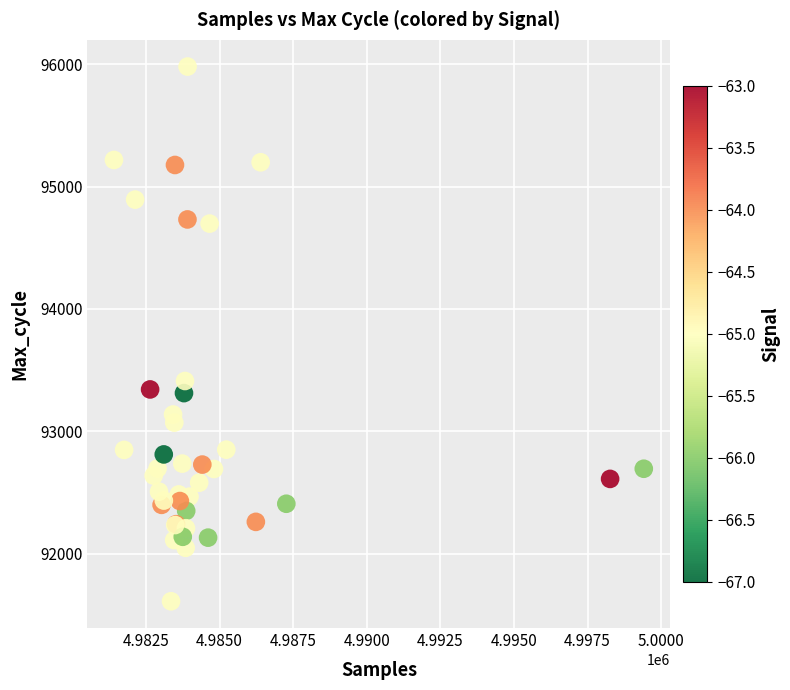

What Y value in the scatter plot is closest to 93795?

93411